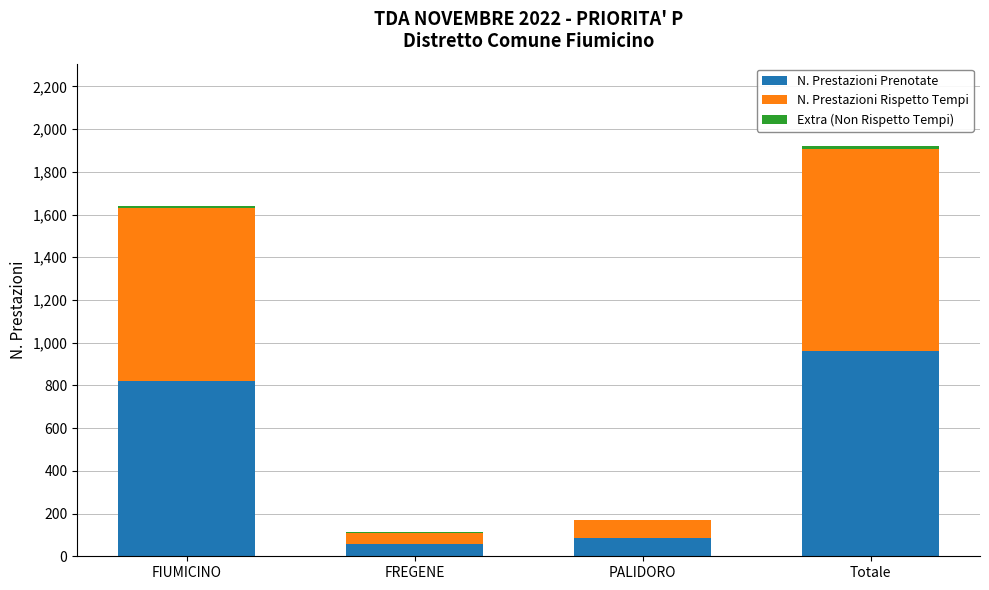

At which category is the sum across all series the highest?

Totale